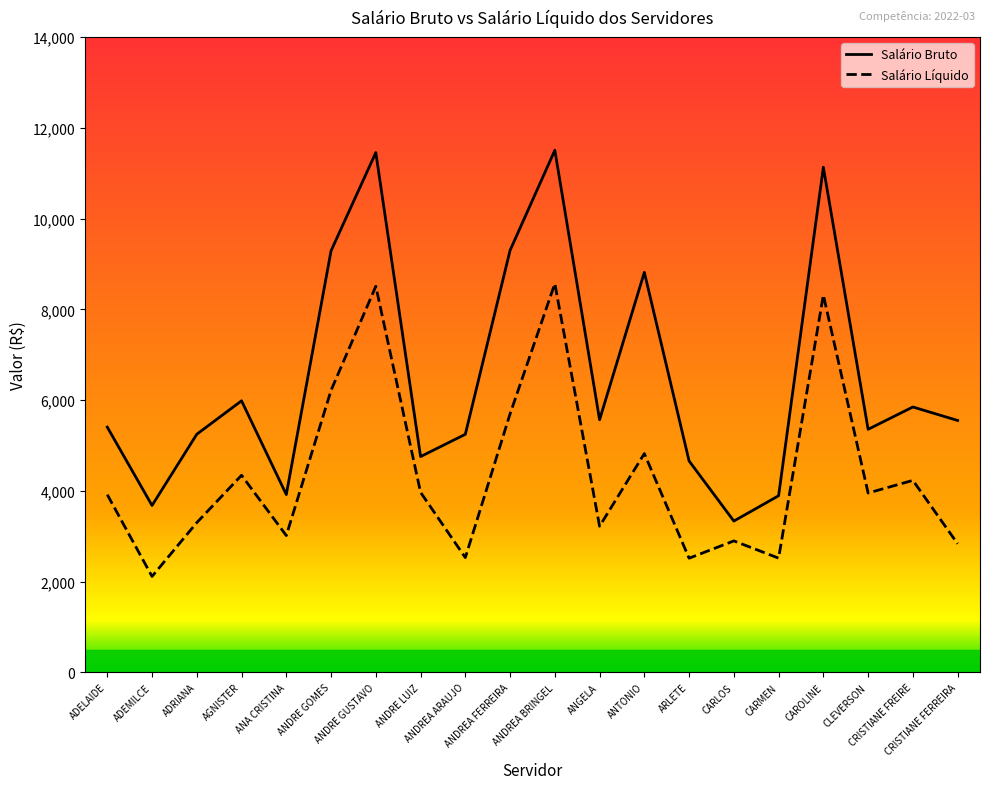

Is it true that Salário Líquido equals 4860.6 at CRISTIANE FERREIRA?

False